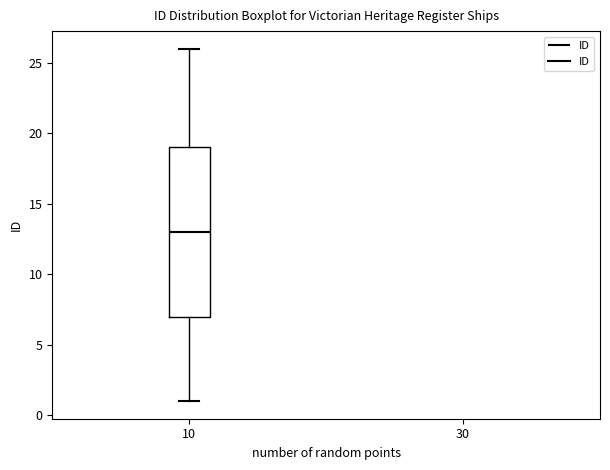

Read this box plot against the y-axis: the position of the median line, the range covered by the box, and the ends of both whiskers. The values are not printed on the chart, so give them approximately, as read against the axis.

median 13, box 7 to 19, whiskers 1 to 26